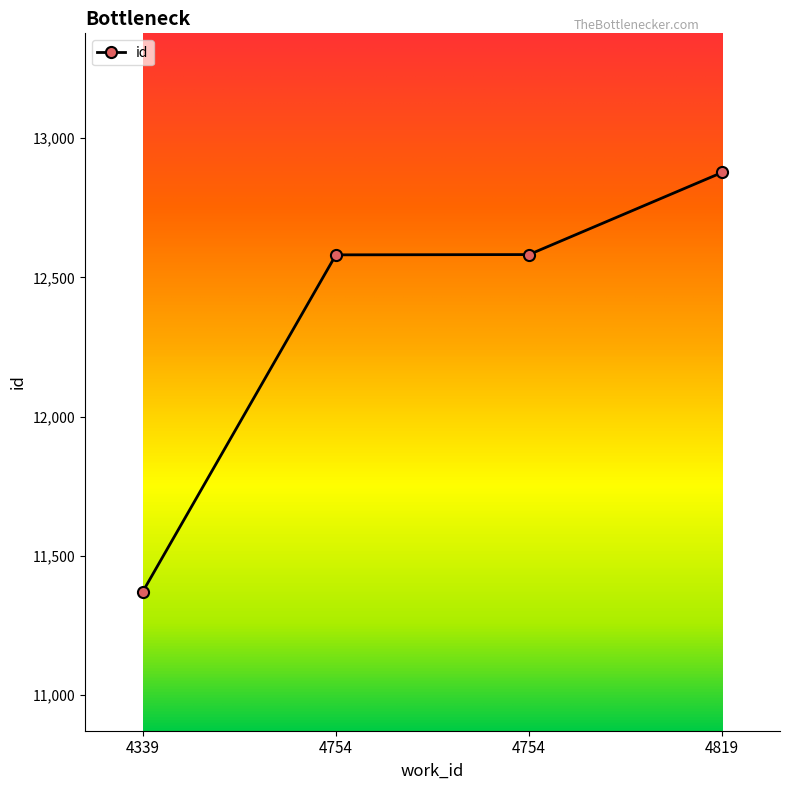

What is the sum of the values at 4754 and 4754?

25163